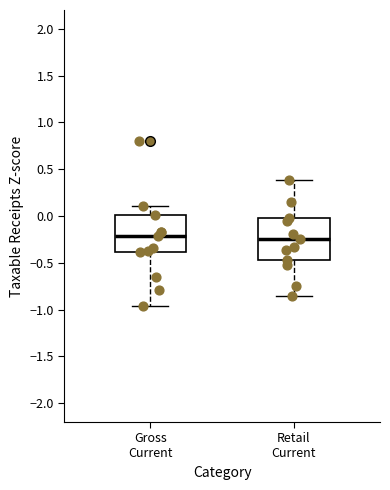

Where does the upper whisker of the box for Gross Current end on the y-axis? The values are not printed on the chart, so give them approximately, as read against the axis.

0.10